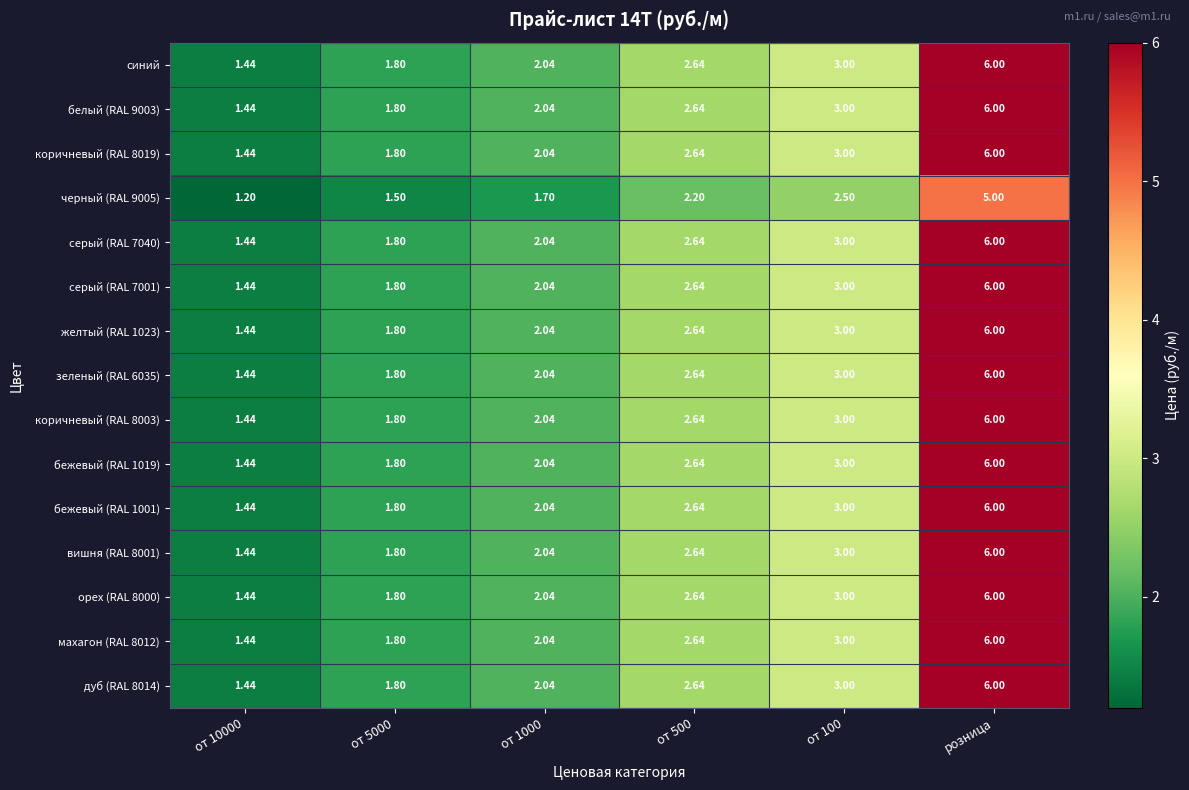

At which category is the sum across all series the highest?

розница